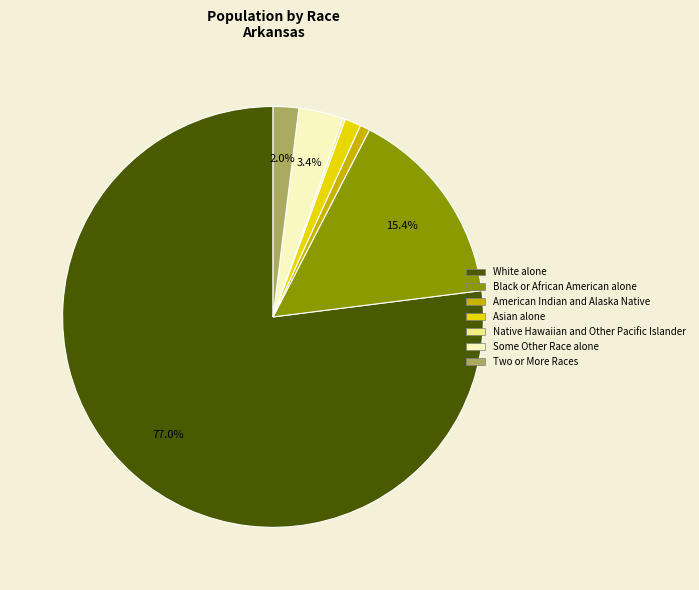

Which has a higher value, White alone or Asian alone?

White alone